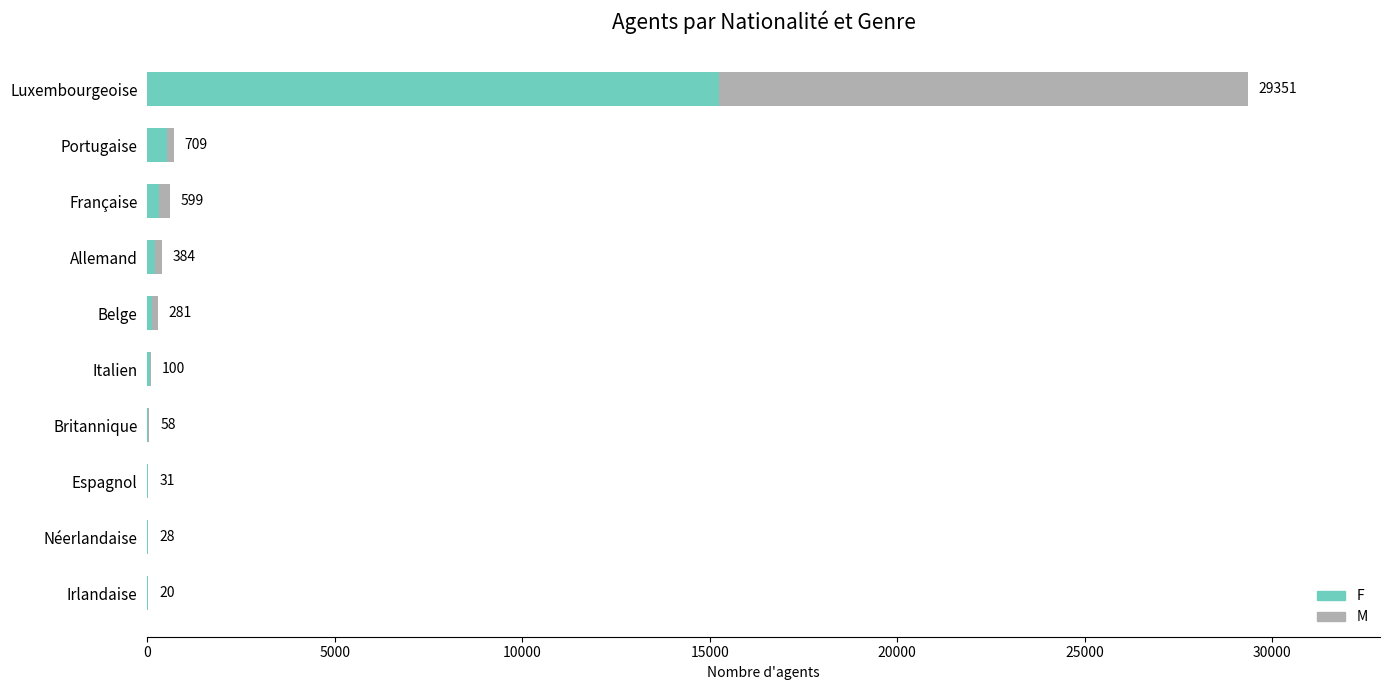

What are all the series names shown in the legend?

F, M